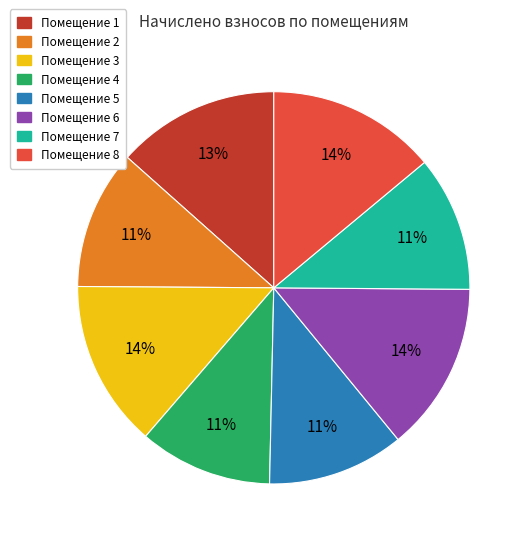

Count the number of slices in the pie.

8